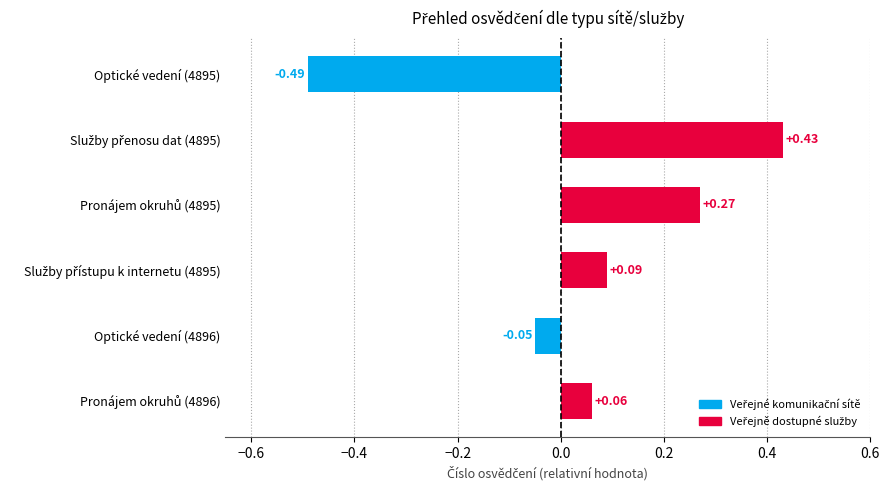

How many values are above zero?

4